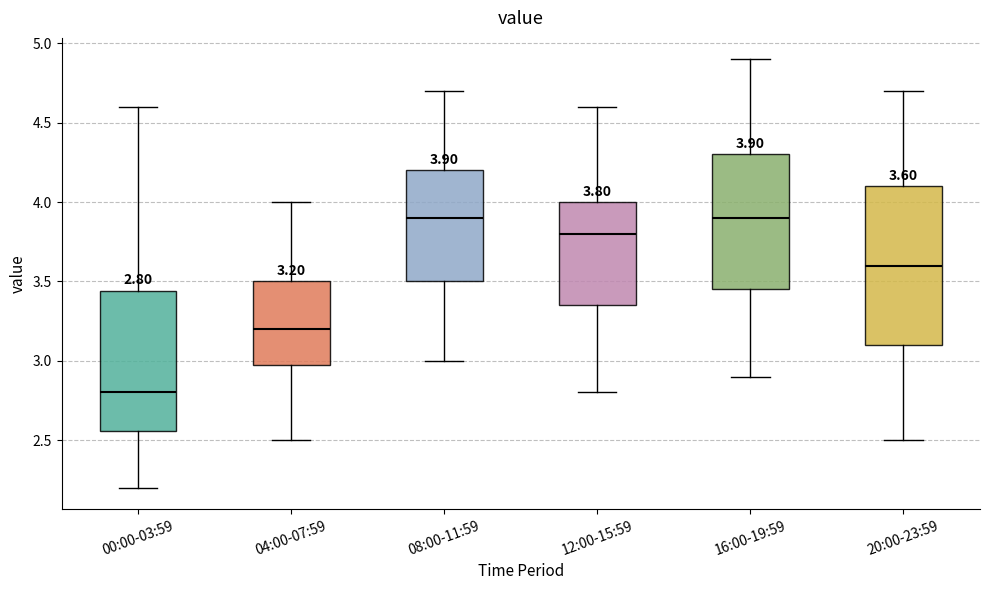

Which box's median line is the lowest?

00:00-03:59